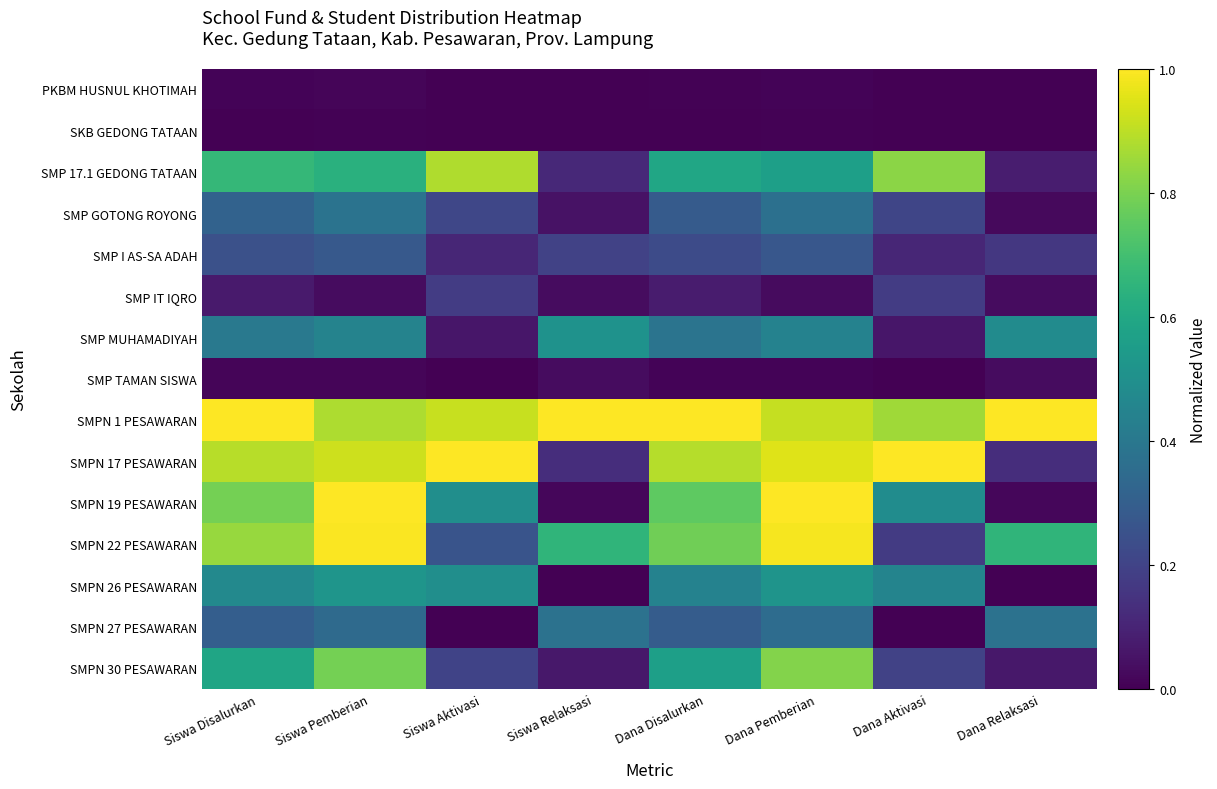

How many data points does each series have?

8